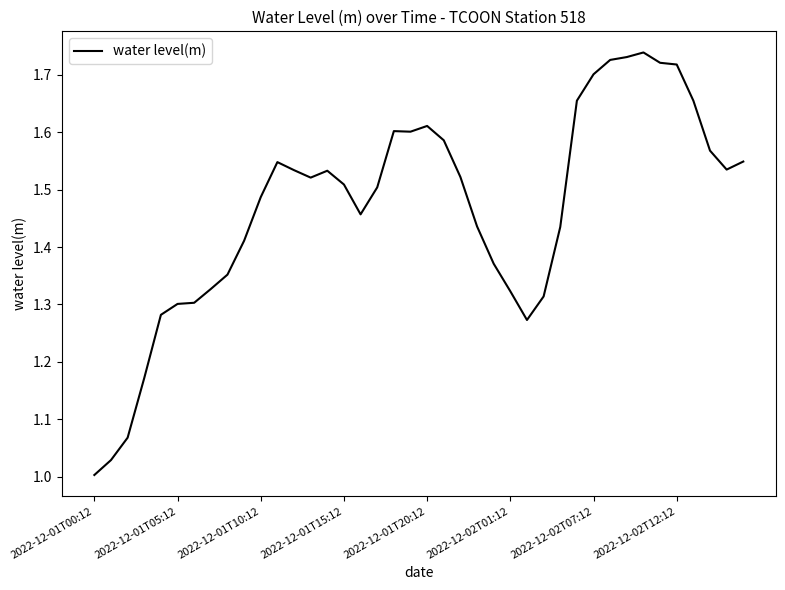

What is the difference between the maximum and minimum values?

0.7